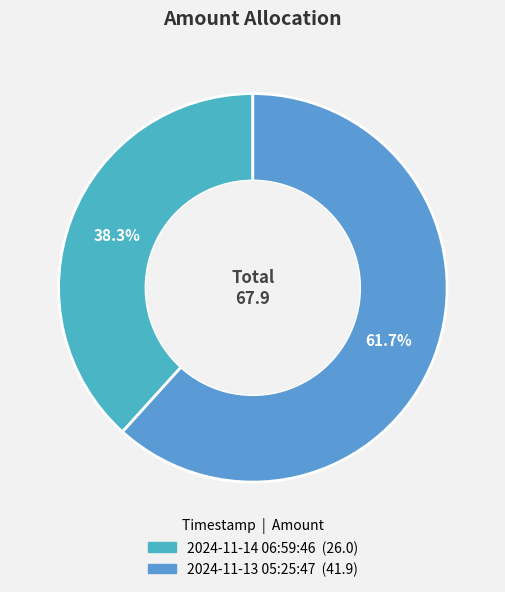

Is it true that 2024-11-13 05:25:47 is 62% of the pie?

True